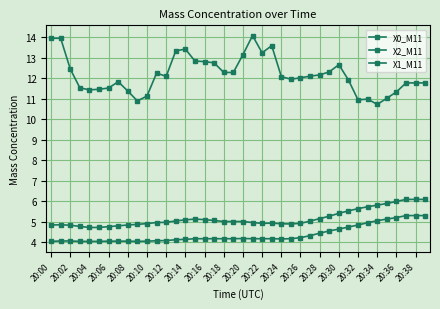

How many distinct data groups are displayed?

3